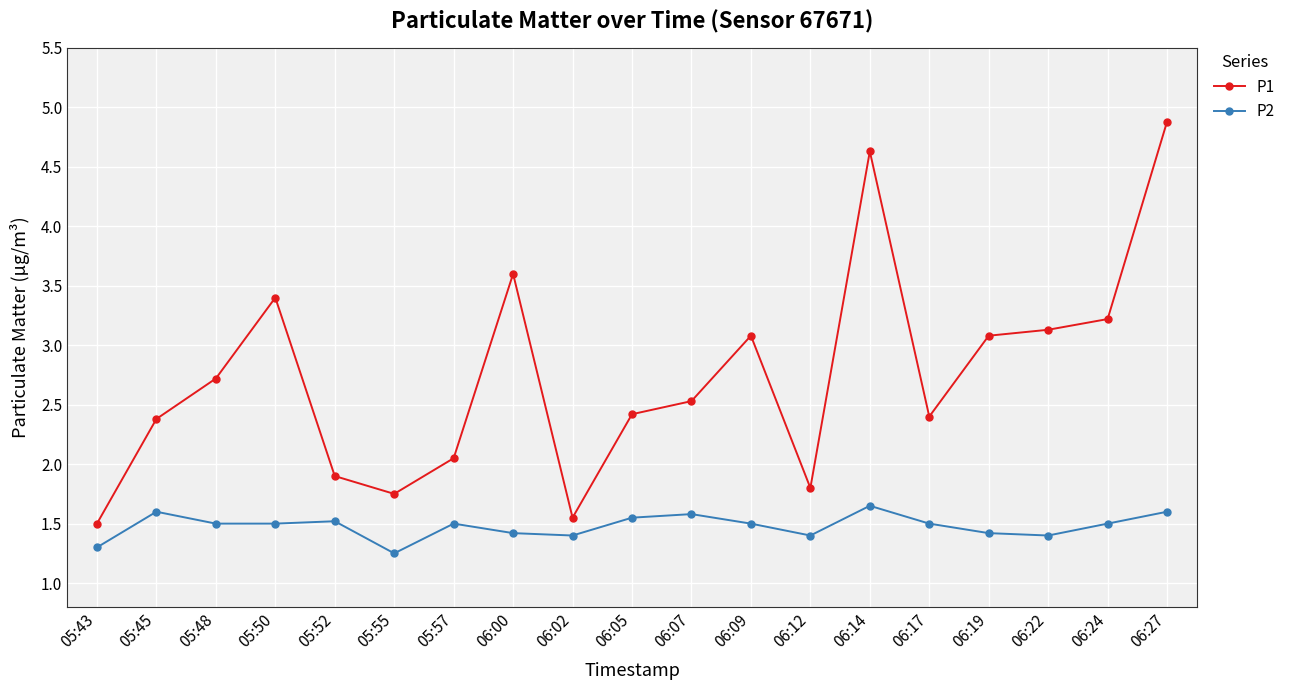

What is the average value of the P1 series?

2.7